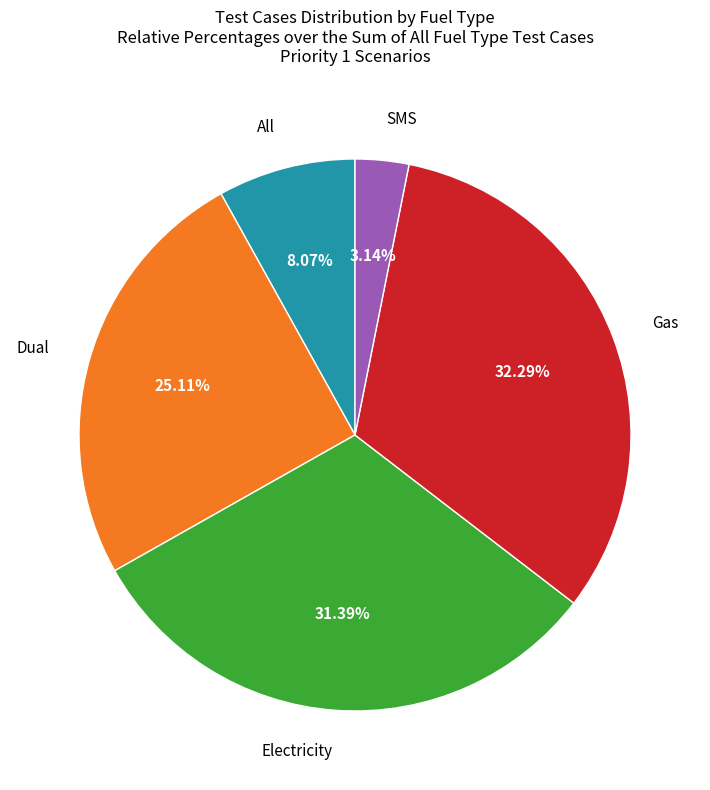

Does any single category account for the majority?

No